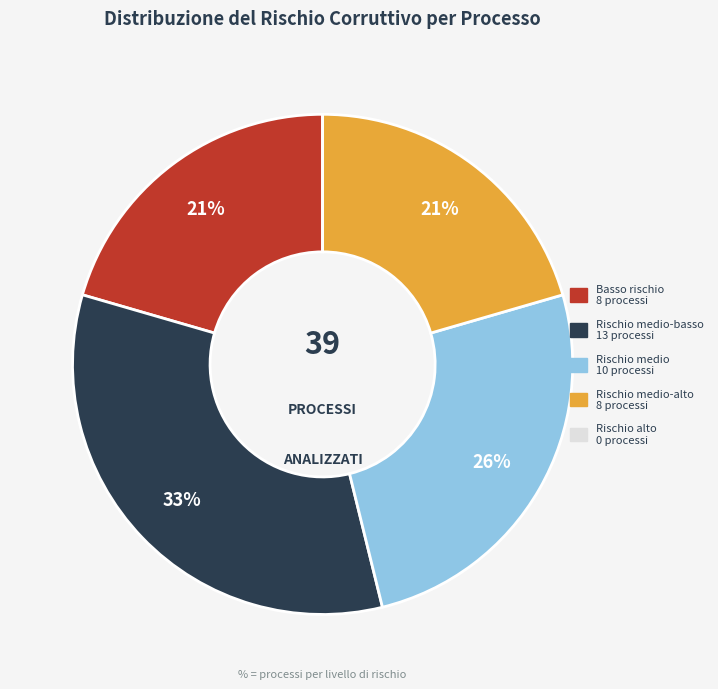

Is there any slice that represents more than half of the pie?

No